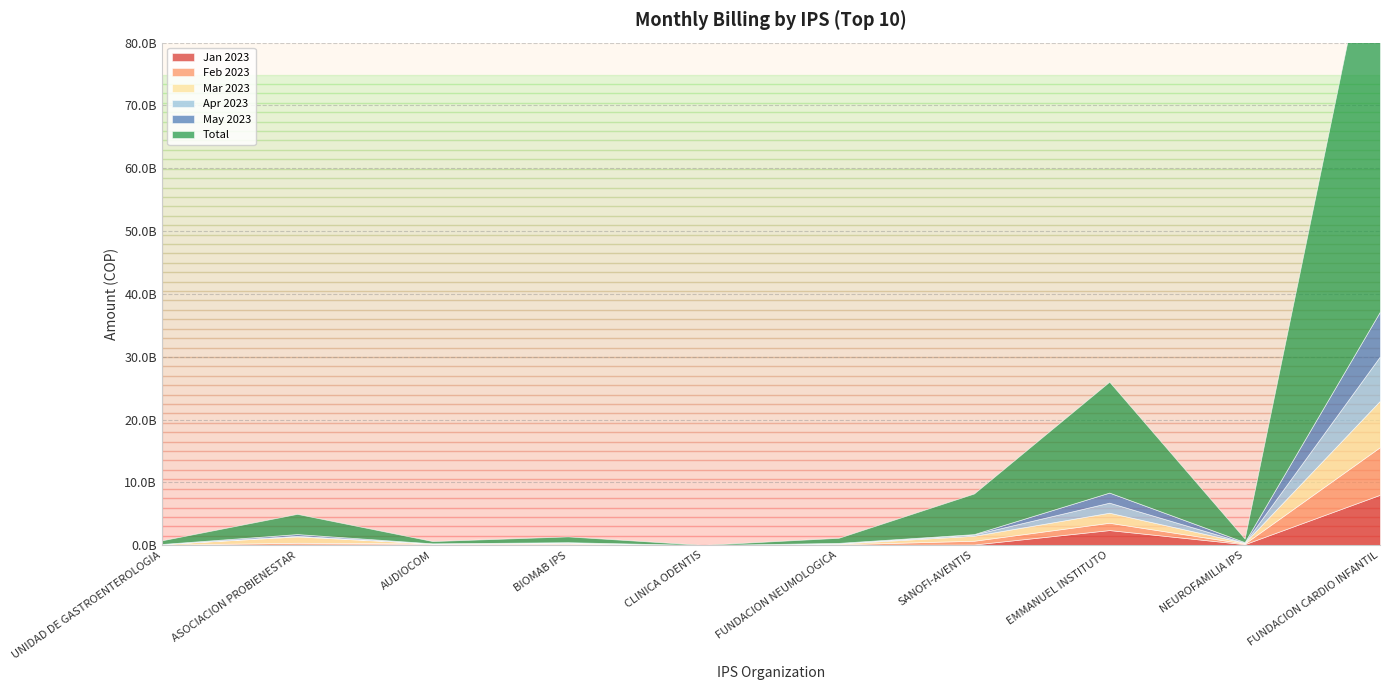

List the labels in order of Apr 2023 value, largest first.

FUNDACION CARDIO INFANTIL, EMMANUEL INSTITUTO, SANOFI-AVENTIS, BIOMAB IPS, ASOCIACION PROBIENESTAR, FUNDACION NEUMOLOGICA, AUDIOCOM, NEUROFAMILIA IPS, CLINICA ODENTIS, UNIDAD DE GASTROENTEROLOGIA